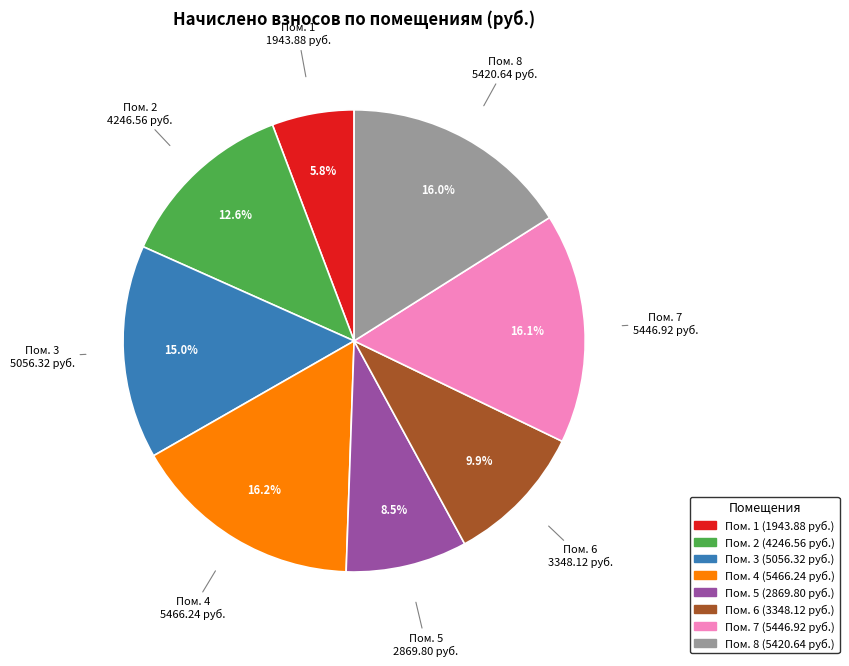

How many segments does this pie chart have?

8